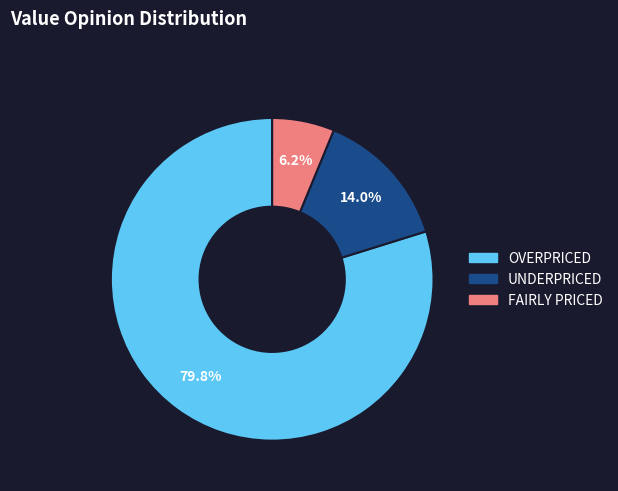

Which slice is the smallest?

FAIRLY PRICED